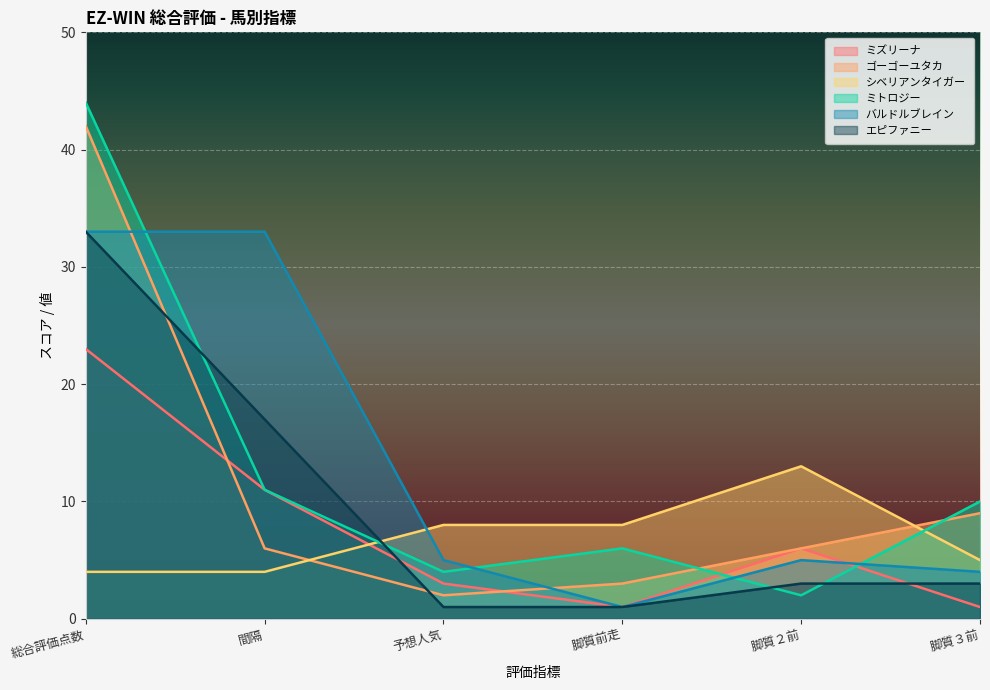

What are all the series names shown in the legend?

ミズリーナ, ゴーゴーユタカ, シベリアンタイガー, ミトロジー, バルドルブレイン, エピファニー